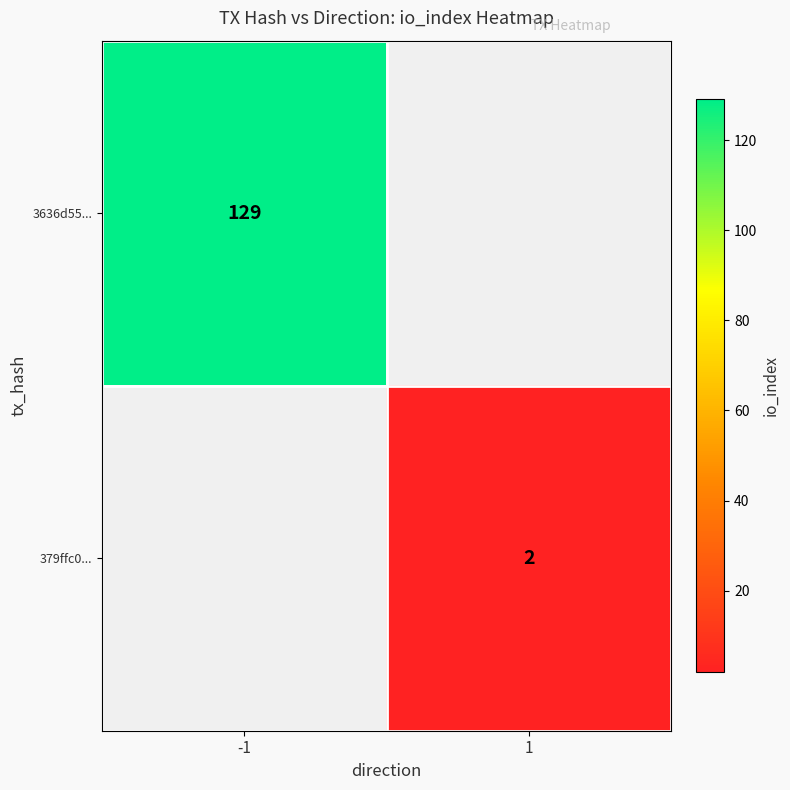

Is it true that 379ffc0... equals 2 at 1?

True